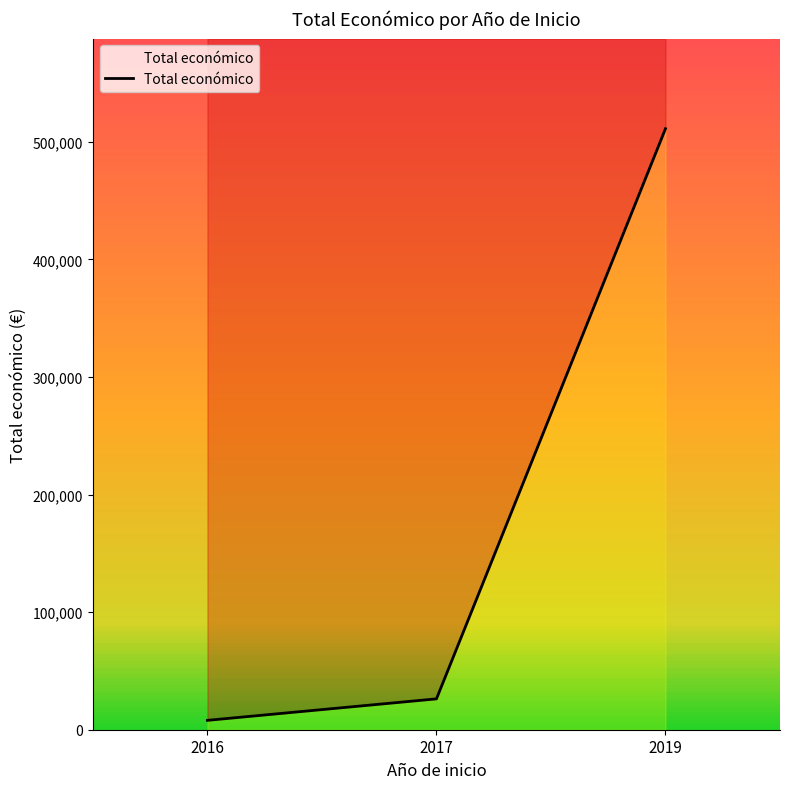

What is the difference between the values at 2019 and 2016?

503067